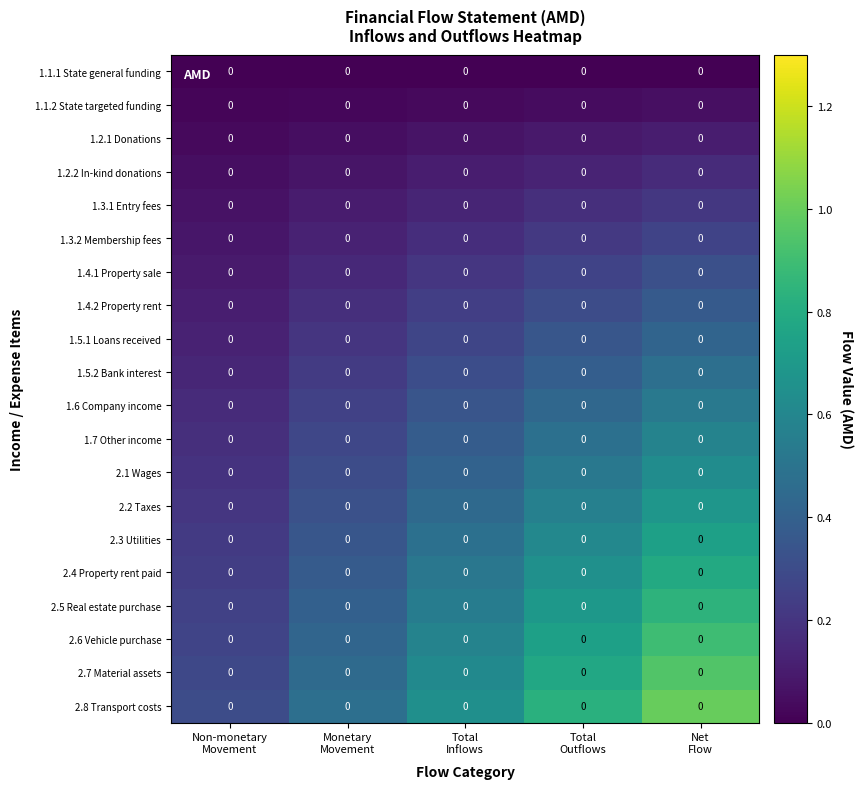

Reading right to left, what are all the values shown in this chart?

1.1.1 State general funding: Net
Flow=0.0	Total
Outflows=0.0	Total
Inflows=0.0	Monetary
Movement=0.0	Non-monetary
Movement=0.0
1.1.2 State targeted funding: Net
Flow=0.0	Total
Outflows=0.0	Total
Inflows=0.0	Monetary
Movement=0.0	Non-monetary
Movement=0.0
1.2.1 Donations: Net
Flow=0.0	Total
Outflows=0.0	Total
Inflows=0.0	Monetary
Movement=0.0	Non-monetary
Movement=0.0
1.2.2 In-kind donations: Net
Flow=0.0	Total
Outflows=0.0	Total
Inflows=0.0	Monetary
Movement=0.0	Non-monetary
Movement=0.0
1.3.1 Entry fees: Net
Flow=0.0	Total
Outflows=0.0	Total
Inflows=0.0	Monetary
Movement=0.0	Non-monetary
Movement=0.0
1.3.2 Membership fees: Net
Flow=0.0	Total
Outflows=0.0	Total
Inflows=0.0	Monetary
Movement=0.0	Non-monetary
Movement=0.0
1.4.1 Property sale: Net
Flow=0.0	Total
Outflows=0.0	Total
Inflows=0.0	Monetary
Movement=0.0	Non-monetary
Movement=0.0
1.4.2 Property rent: Net
Flow=0.0	Total
Outflows=0.0	Total
Inflows=0.0	Monetary
Movement=0.0	Non-monetary
Movement=0.0
1.5.1 Loans received: Net
Flow=0.0	Total
Outflows=0.0	Total
Inflows=0.0	Monetary
Movement=0.0	Non-monetary
Movement=0.0
1.5.2 Bank interest: Net
Flow=0.0	Total
Outflows=0.0	Total
Inflows=0.0	Monetary
Movement=0.0	Non-monetary
Movement=0.0
1.6 Company income: Net
Flow=0.0	Total
Outflows=0.0	Total
Inflows=0.0	Monetary
Movement=0.0	Non-monetary
Movement=0.0
1.7 Other income: Net
Flow=0.0	Total
Outflows=0.0	Total
Inflows=0.0	Monetary
Movement=0.0	Non-monetary
Movement=0.0
2.1 Wages: Net
Flow=0.0	Total
Outflows=0.0	Total
Inflows=0.0	Monetary
Movement=0.0	Non-monetary
Movement=0.0
2.2 Taxes: Net
Flow=0.0	Total
Outflows=0.0	Total
Inflows=0.0	Monetary
Movement=0.0	Non-monetary
Movement=0.0
2.3 Utilities: Net
Flow=0.0	Total
Outflows=0.0	Total
Inflows=0.0	Monetary
Movement=0.0	Non-monetary
Movement=0.0
2.4 Property rent paid: Net
Flow=0.0	Total
Outflows=0.0	Total
Inflows=0.0	Monetary
Movement=0.0	Non-monetary
Movement=0.0
2.5 Real estate purchase: Net
Flow=0.0	Total
Outflows=0.0	Total
Inflows=0.0	Monetary
Movement=0.0	Non-monetary
Movement=0.0
2.6 Vehicle purchase: Net
Flow=0.0	Total
Outflows=0.0	Total
Inflows=0.0	Monetary
Movement=0.0	Non-monetary
Movement=0.0
2.7 Material assets: Net
Flow=0.0	Total
Outflows=0.0	Total
Inflows=0.0	Monetary
Movement=0.0	Non-monetary
Movement=0.0
2.8 Transport costs: Net
Flow=0.0	Total
Outflows=0.0	Total
Inflows=0.0	Monetary
Movement=0.0	Non-monetary
Movement=0.0